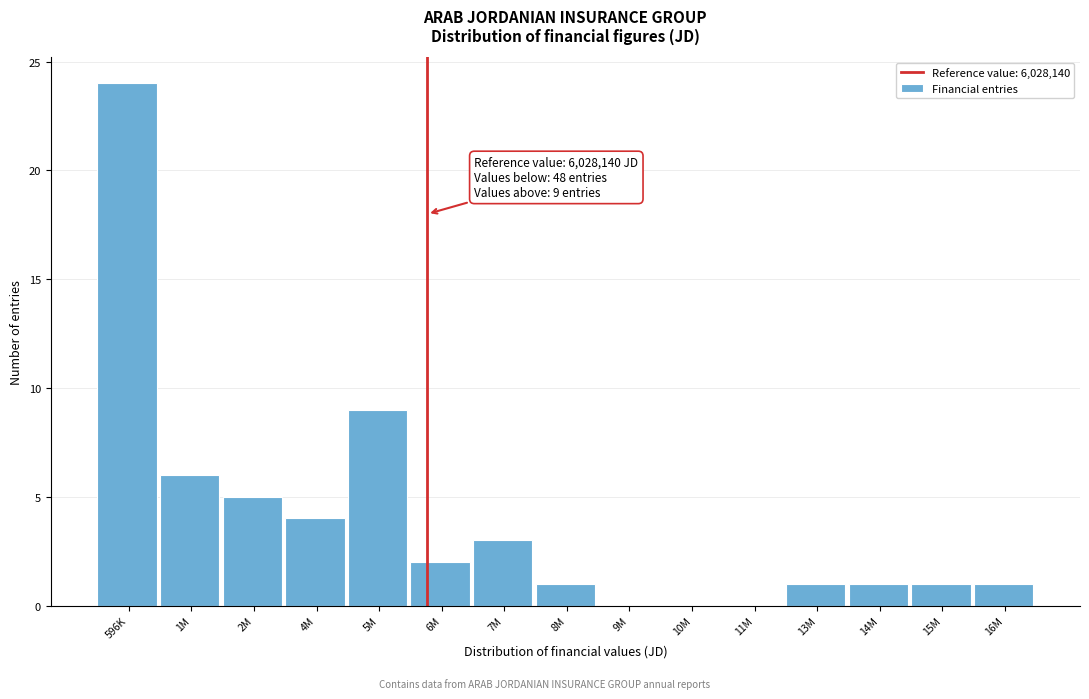

Reading left to right, transcribe all the data shown in this chart.

596K=24	1M=6	2M=5	4M=4	5M=9	6M=2	7M=3	8M=1	9M=0	10M=0	11M=0	13M=1	14M=1	15M=1	16M=1